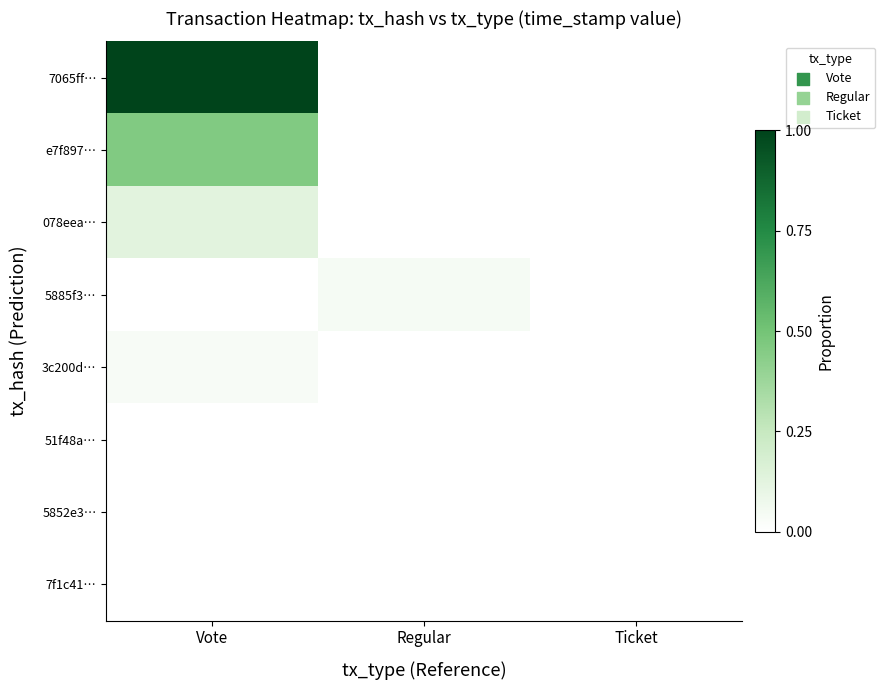

What is the greatest value displayed?

1.0